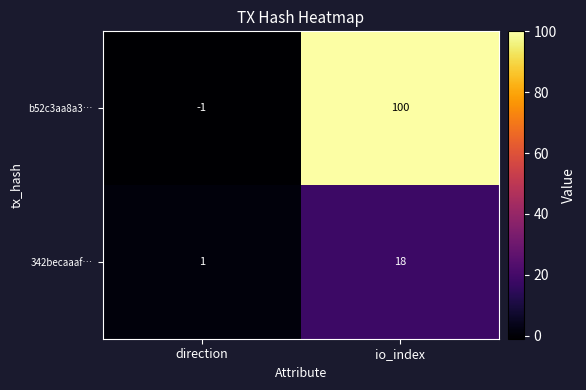

Which series changed the most between direction and io_index?

b52c3aa8a3…